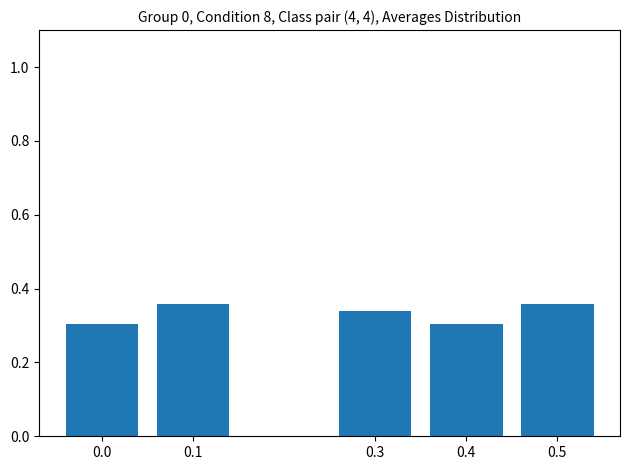

The value at 0.0 is 0.3. True or false?

True